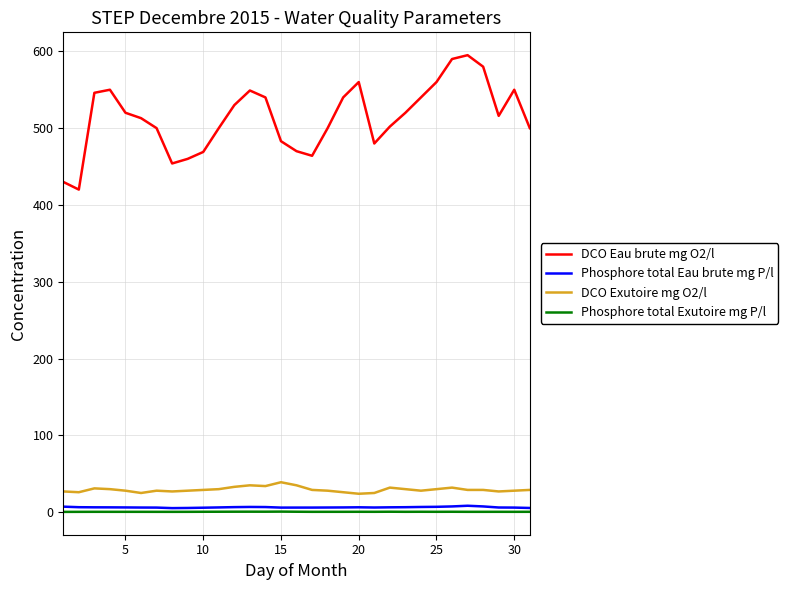

Does the chart display data point markers on the line(s)?

No